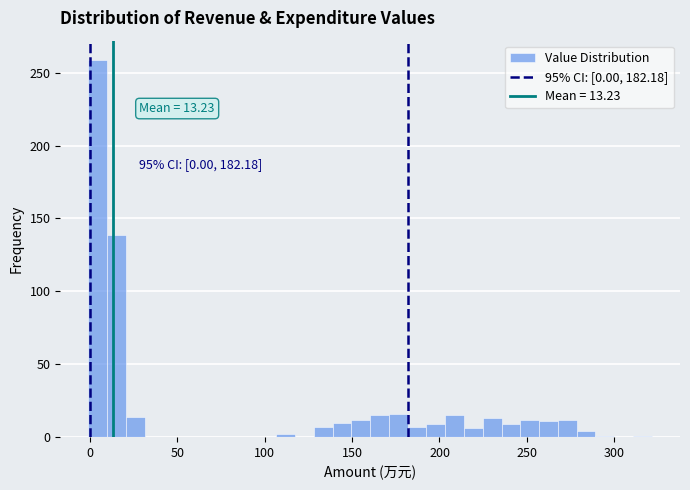

Around what value on the x-axis is the tallest bar? Give the approximate position of its centre, as read against the axis.

5